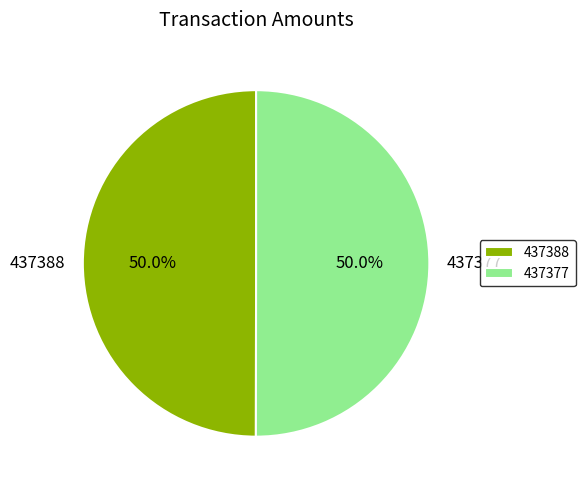

What is the ratio of the value at 437388 to the value at 437377?

1.0